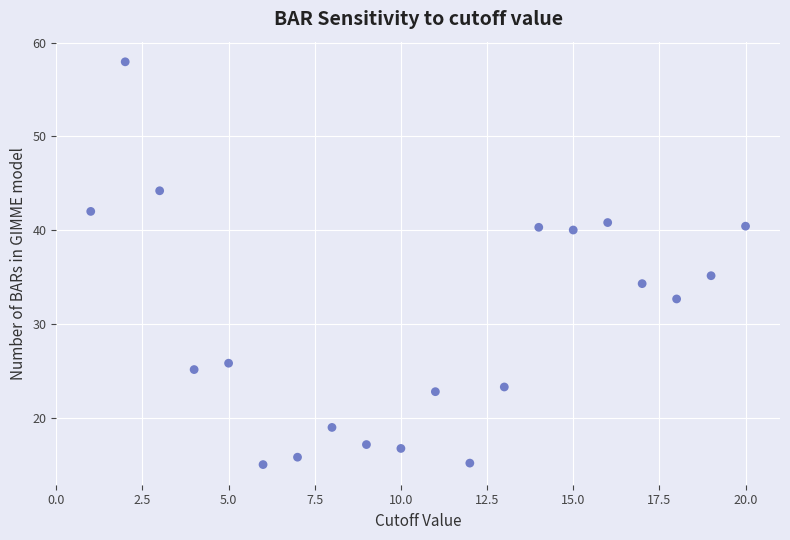

What is the range of X values (max minus min)?

19.0